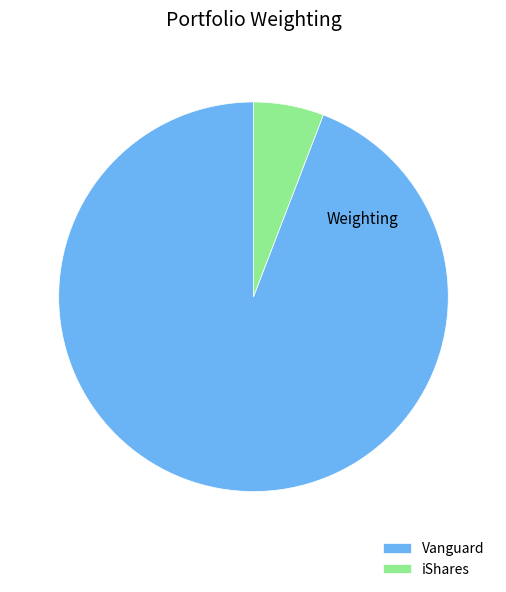

Rank the categories by value from lowest to highest.

iShares, Vanguard